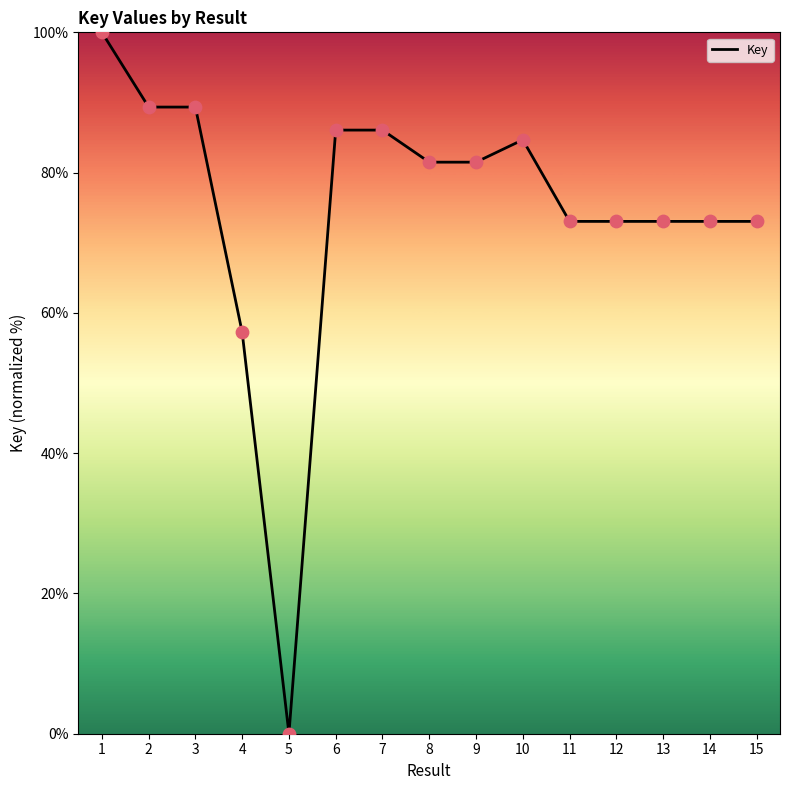

What is the ratio of the value at 2 to the value at 11?

1.2